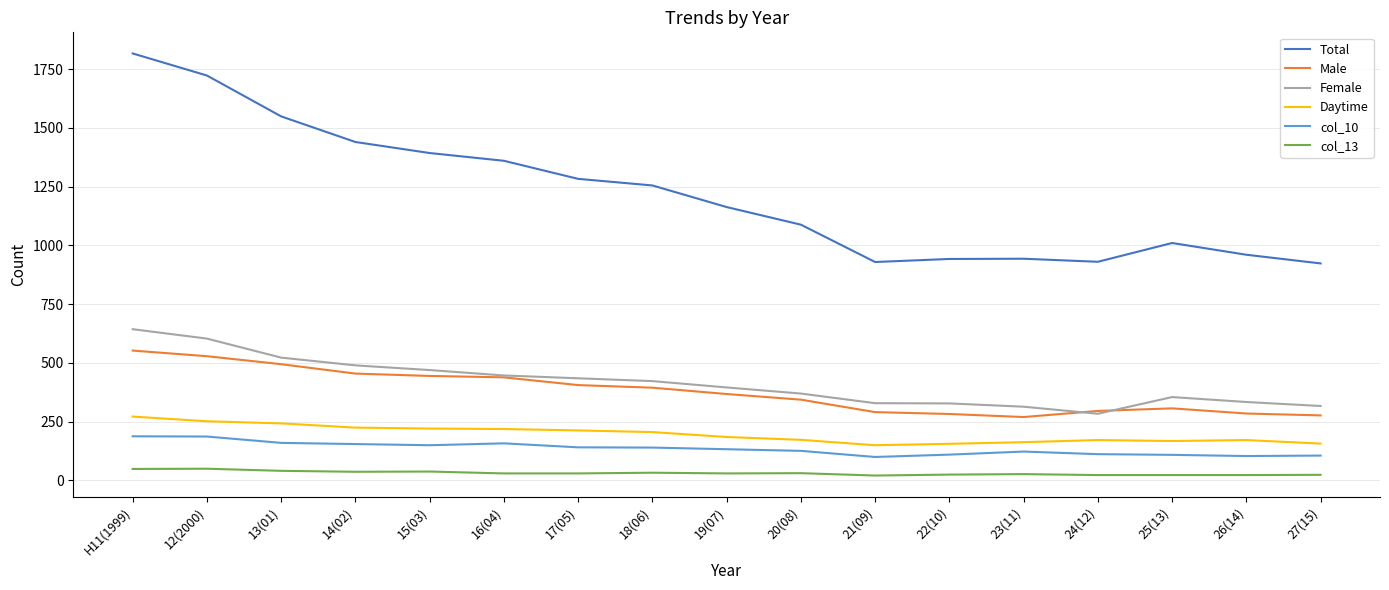

Is it true that Male equals 269 at 23(11)?

True